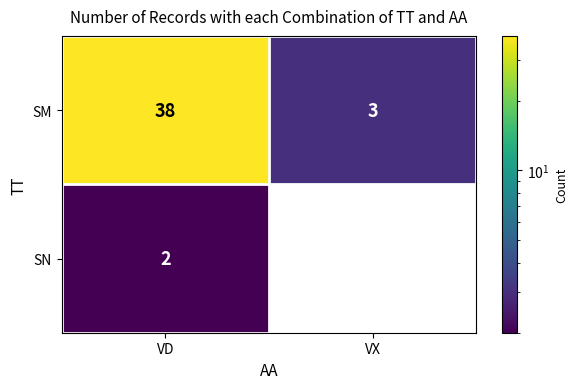

What value does the SM series have at VX?

3